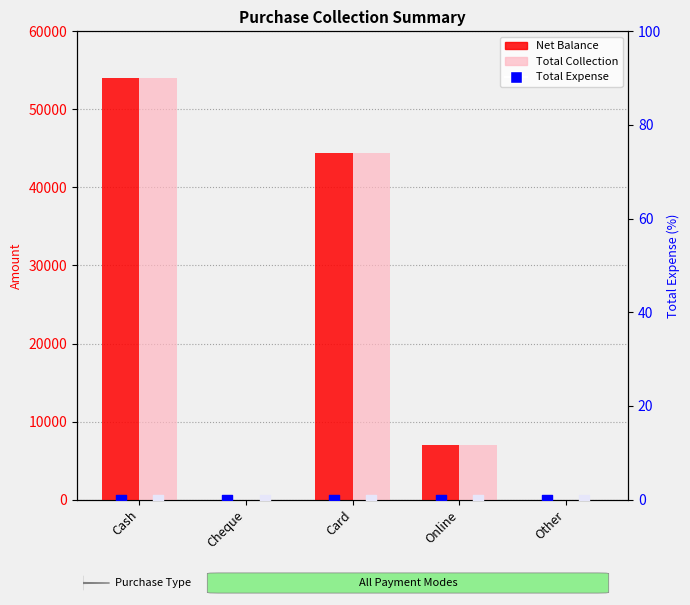

Which series has the largest total across all categories?

Net Balance